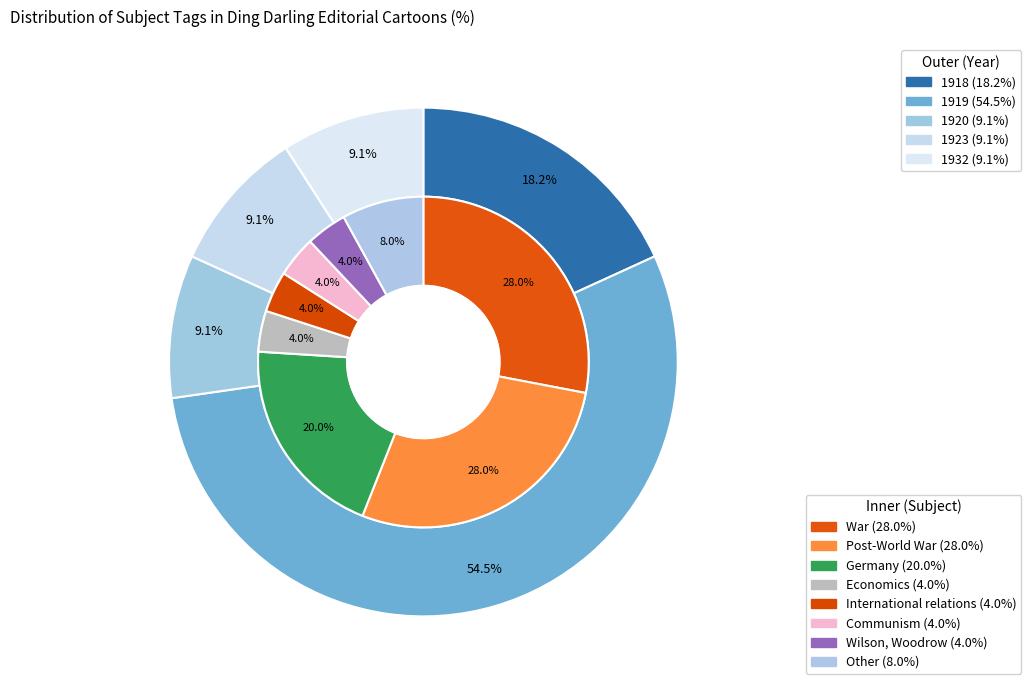

To the nearest percent, what portion does Wilson, Woodrow represent?

4%